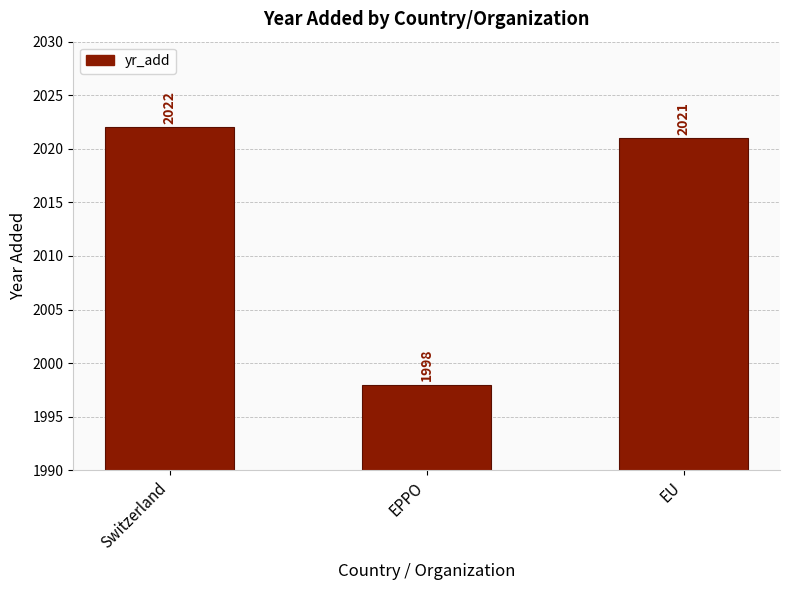

What is the minimum value shown in the chart?

1998